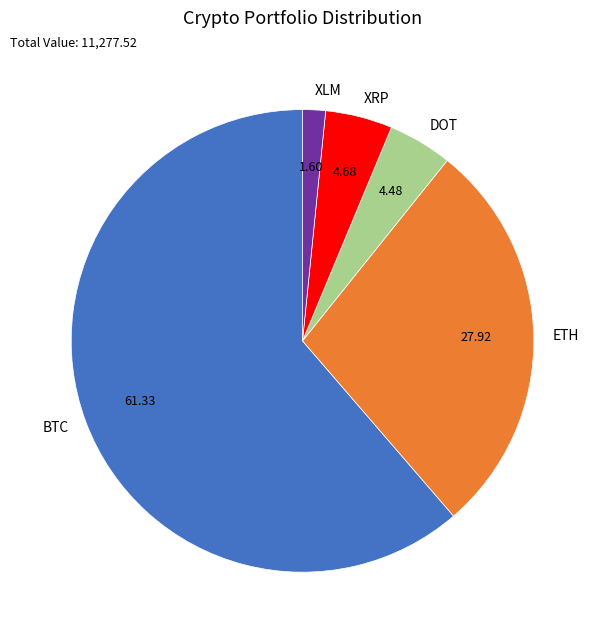

Does any single category account for the majority?

Yes